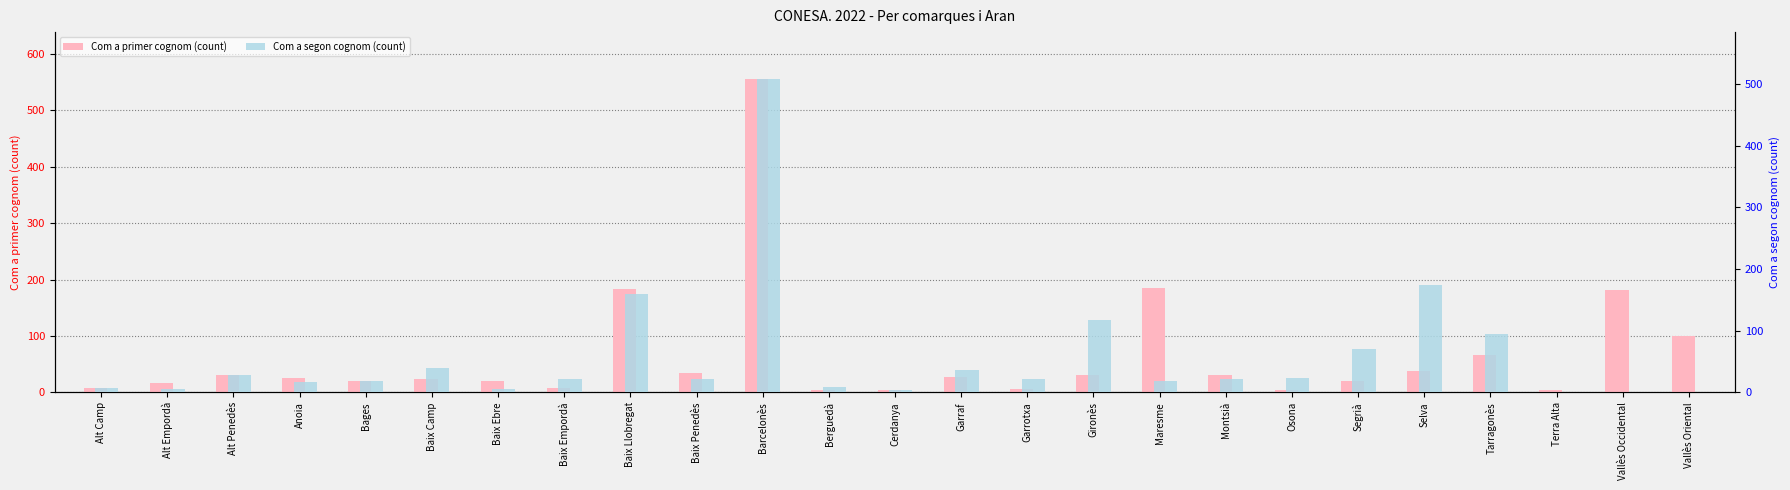

What is the total value across all series at Alt Camp?

14